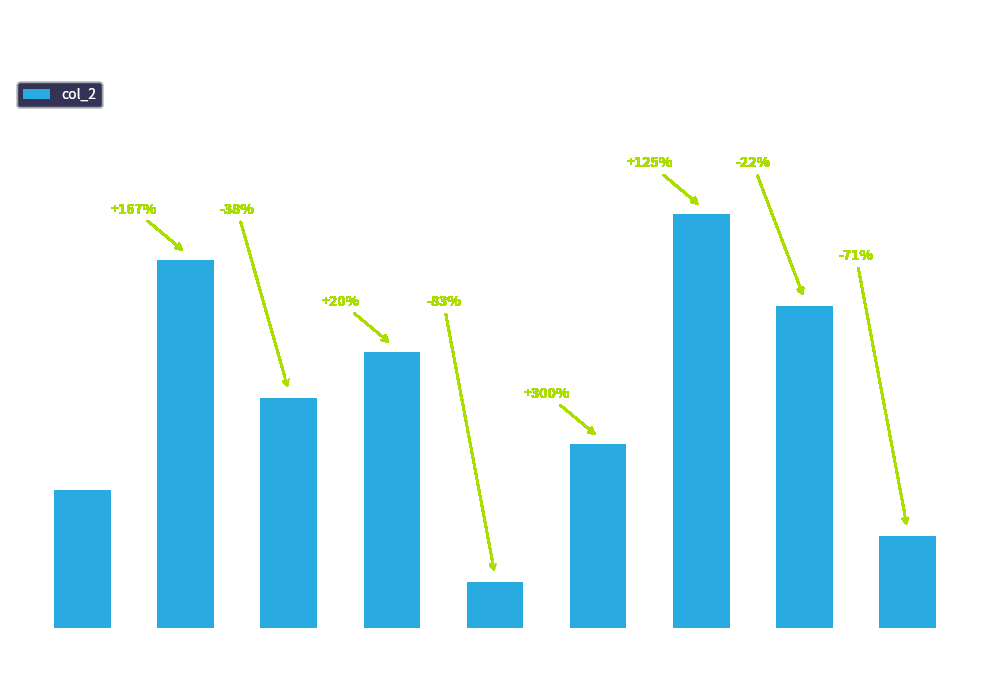

What is the difference between the values at 6 and 8?

7